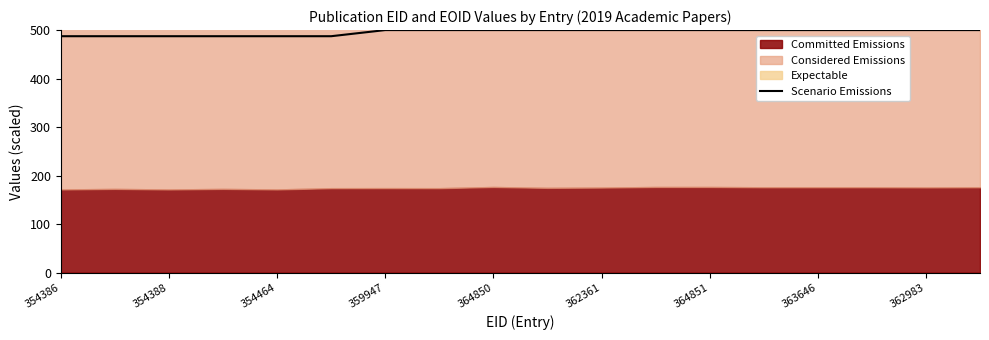

What is the highest value of the Scenario Emissions series?

500.0